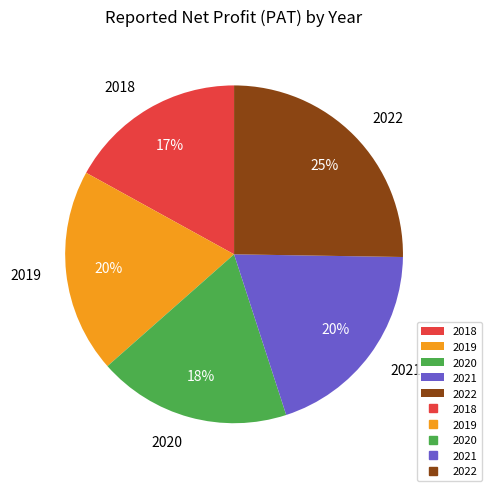

What percentage is the 2022 slice, to the nearest percent?

25%